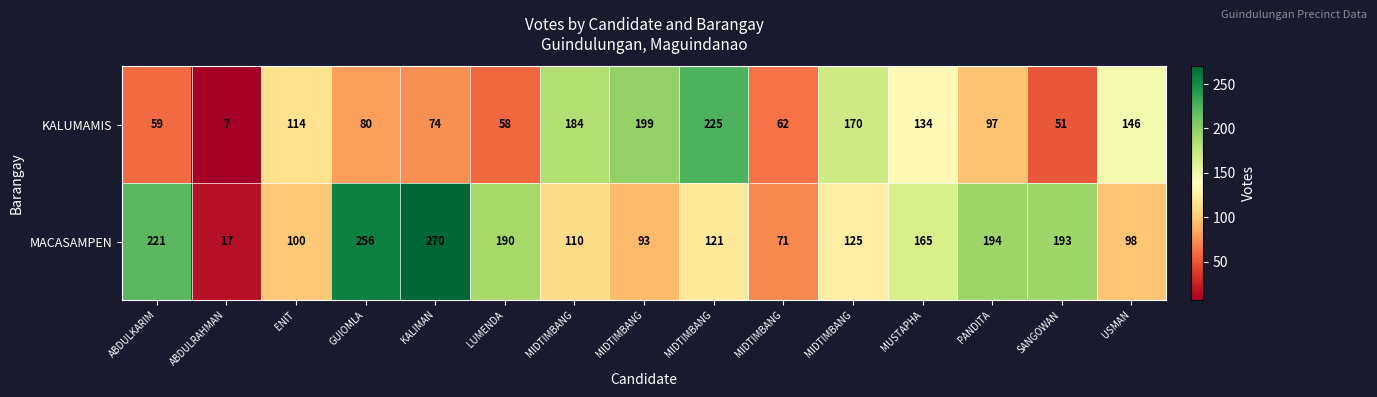

Count the number of data series in this chart.

2